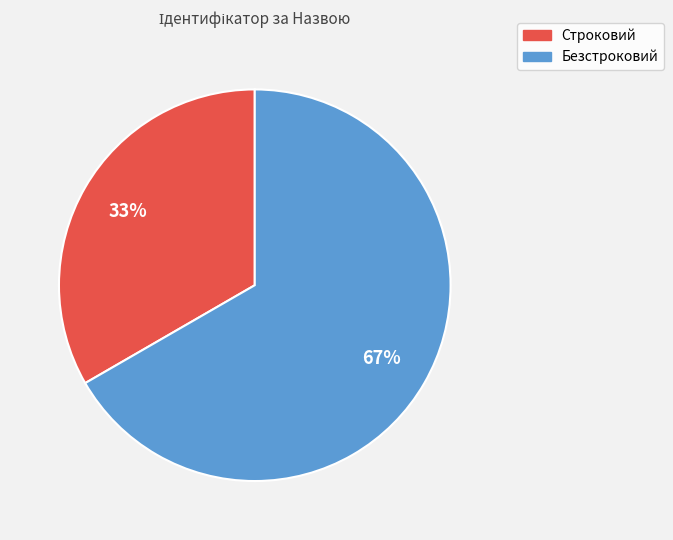

To the nearest percent, what is the average slice percentage?

50%